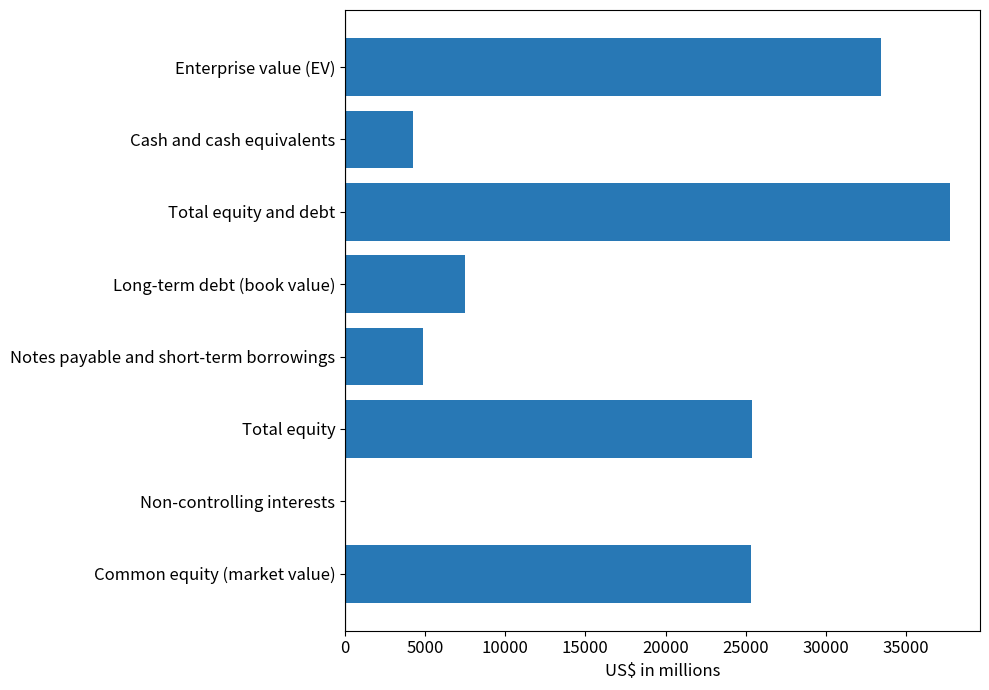

Approximately how many times larger is the value at Long-term debt (book value) compared to Total equity?

0.3